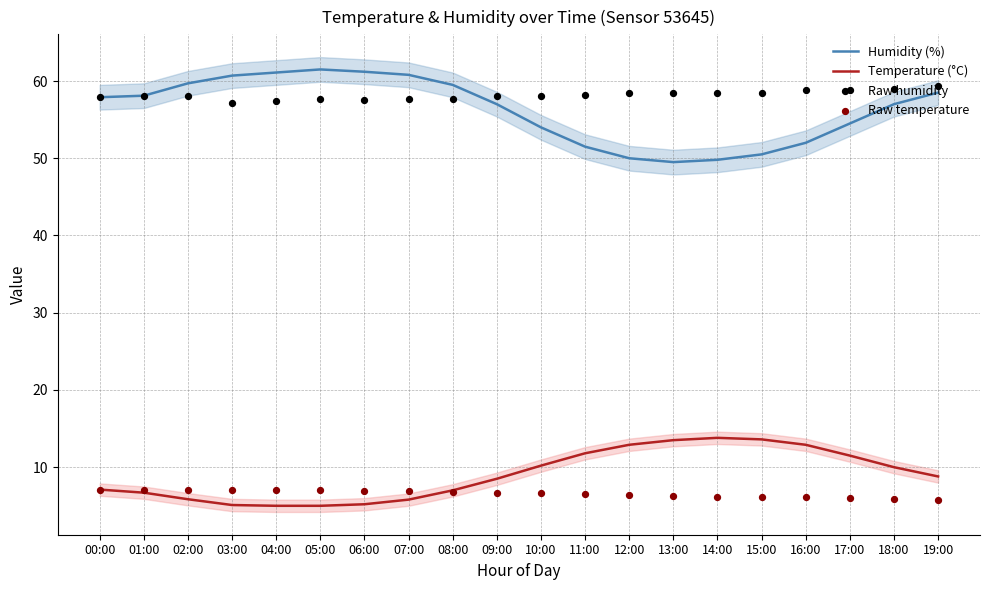

At how many categories does at least one series exceed 35?

20